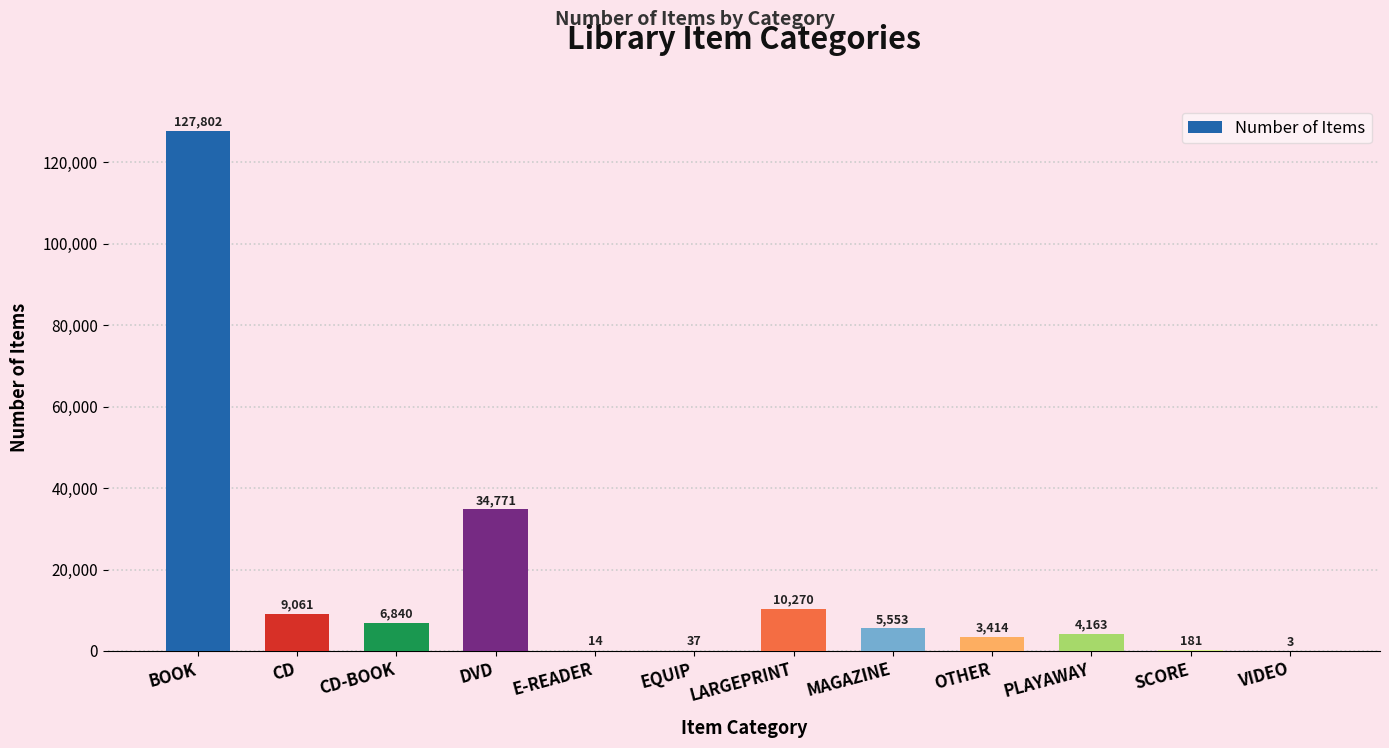

What is the change in value from DVD to PLAYAWAY?

-30608